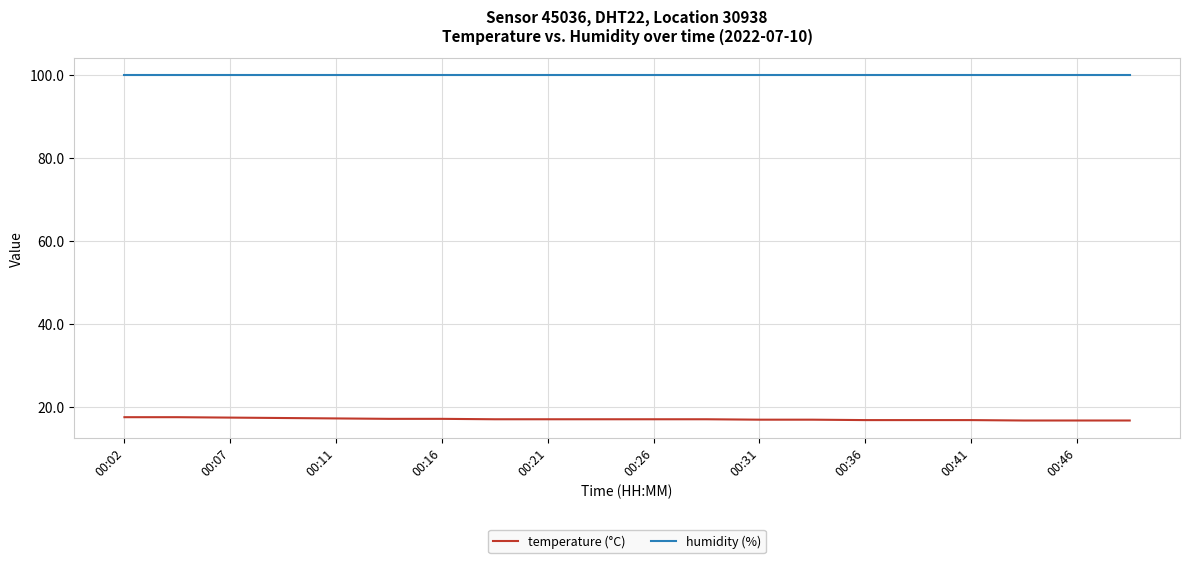

Does the chart display data point markers on the line(s)?

No